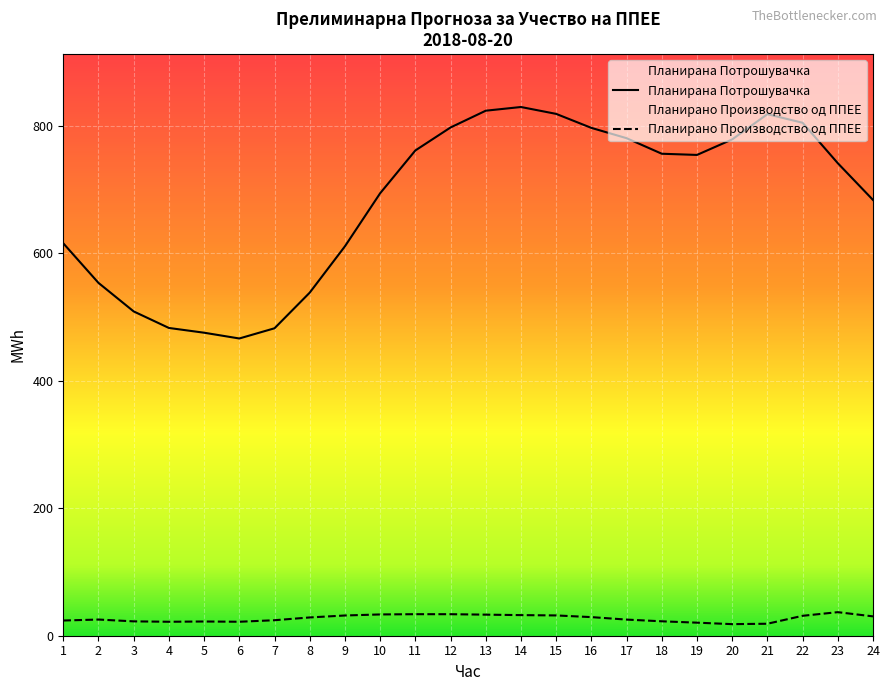

Is it true that Планирана Потрошувачка equals 131.8 at 4?

False